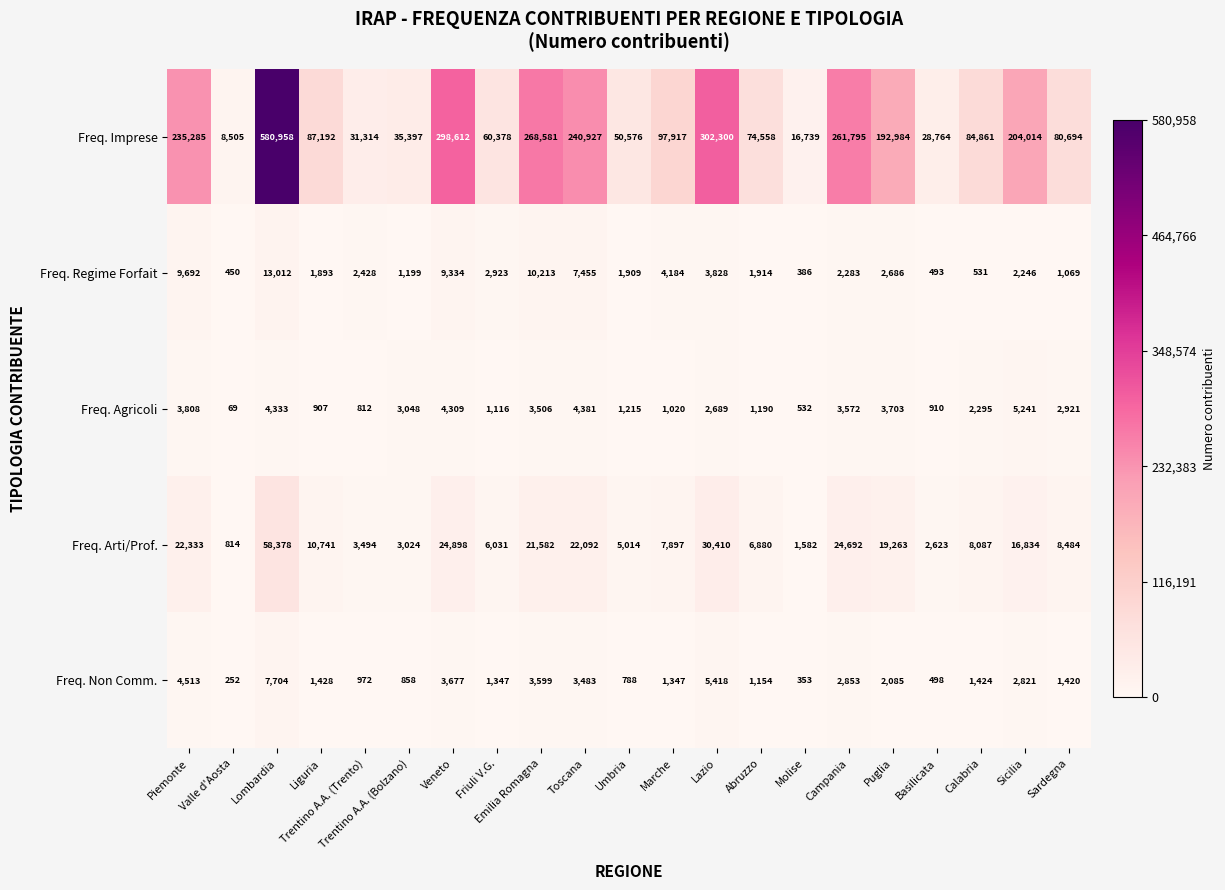

What is the difference between the highest and lowest values at Emilia Romagna?

265075